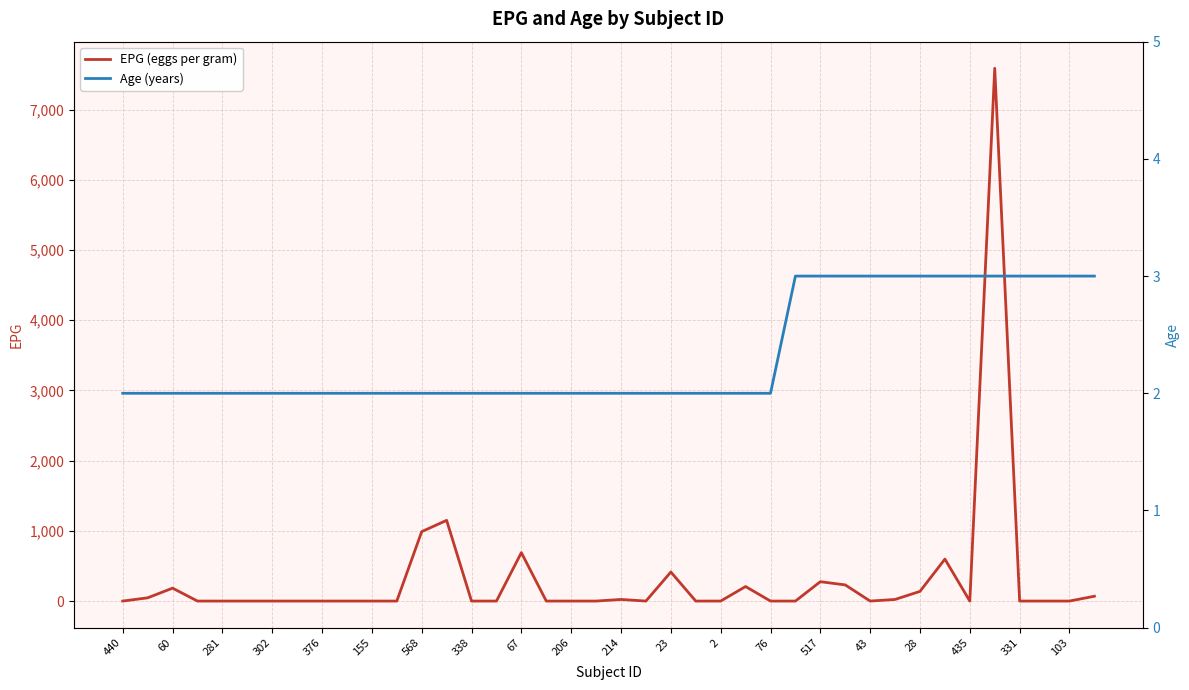

At how many categories does at least one series exceed 5899?

1